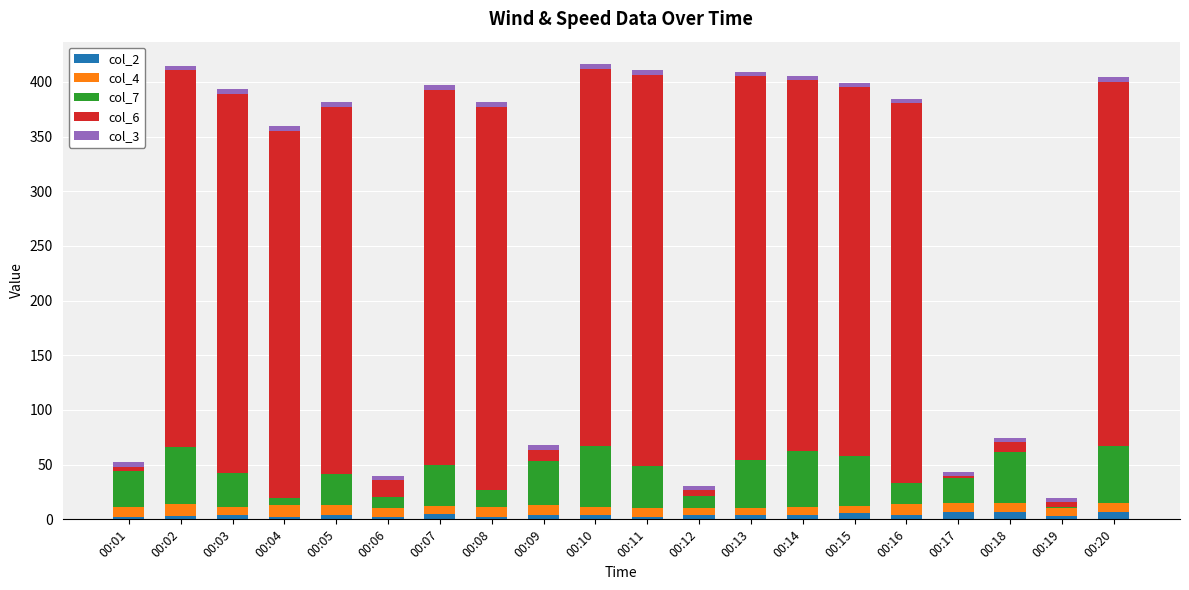

What are all the series names shown in the legend?

col_2, col_4, col_7, col_6, col_3